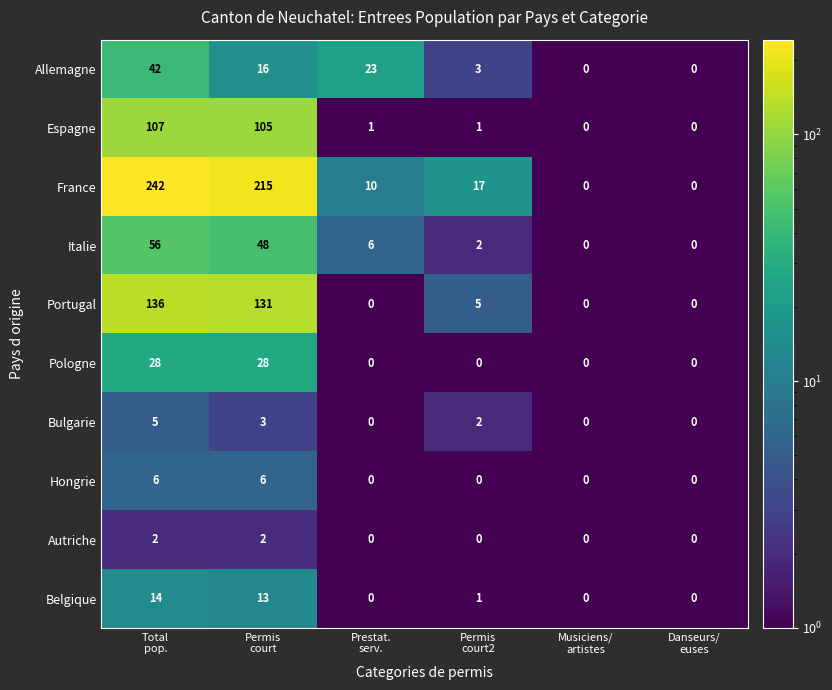

How many data points does each series have?

6